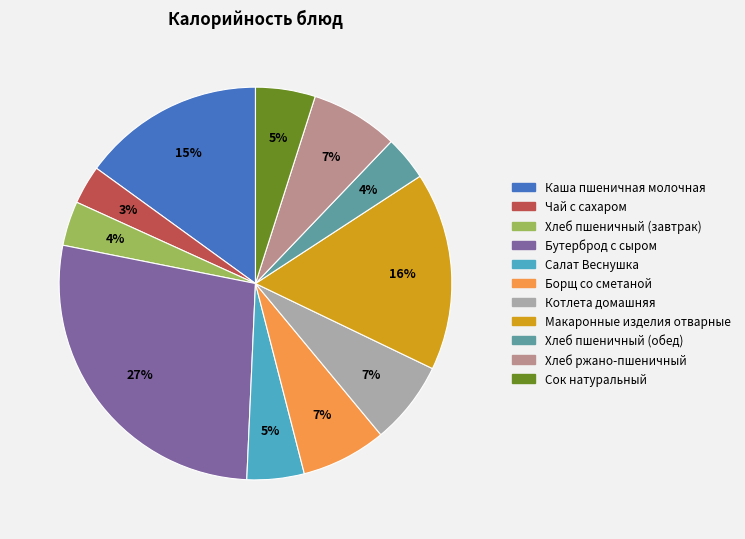

Which slice is the largest?

Бутерброд с сыром